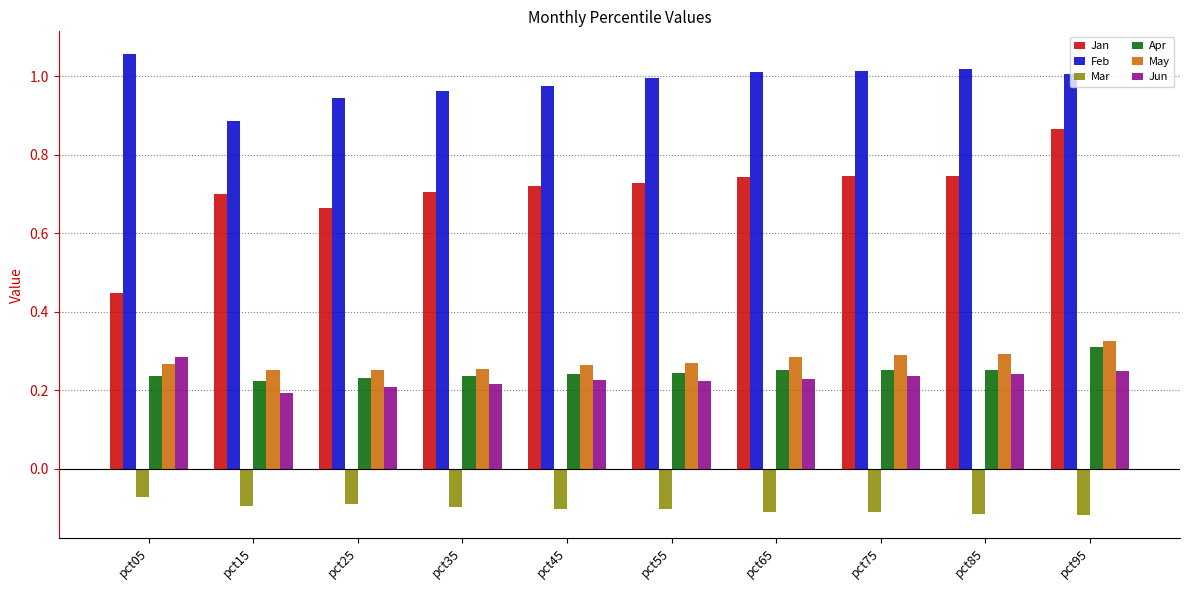

At how many categories does at least one series exceed 0?

10